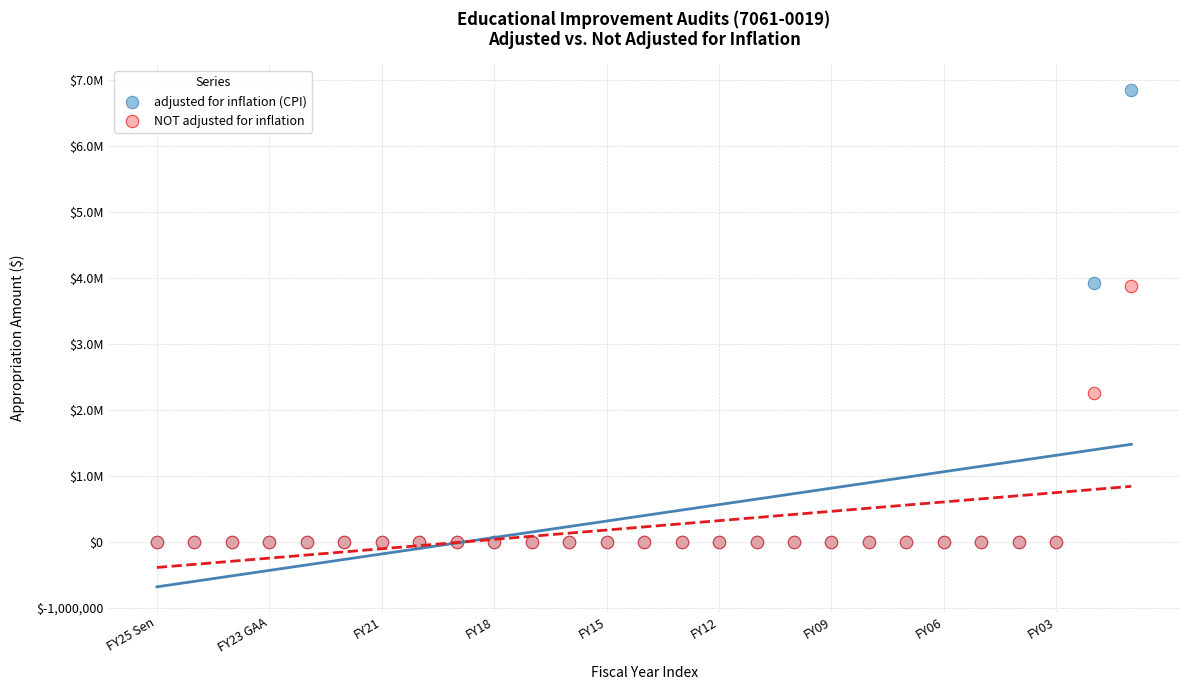

What are all the series names shown in the legend?

adjusted for inflation (CPI), NOT adjusted for inflation